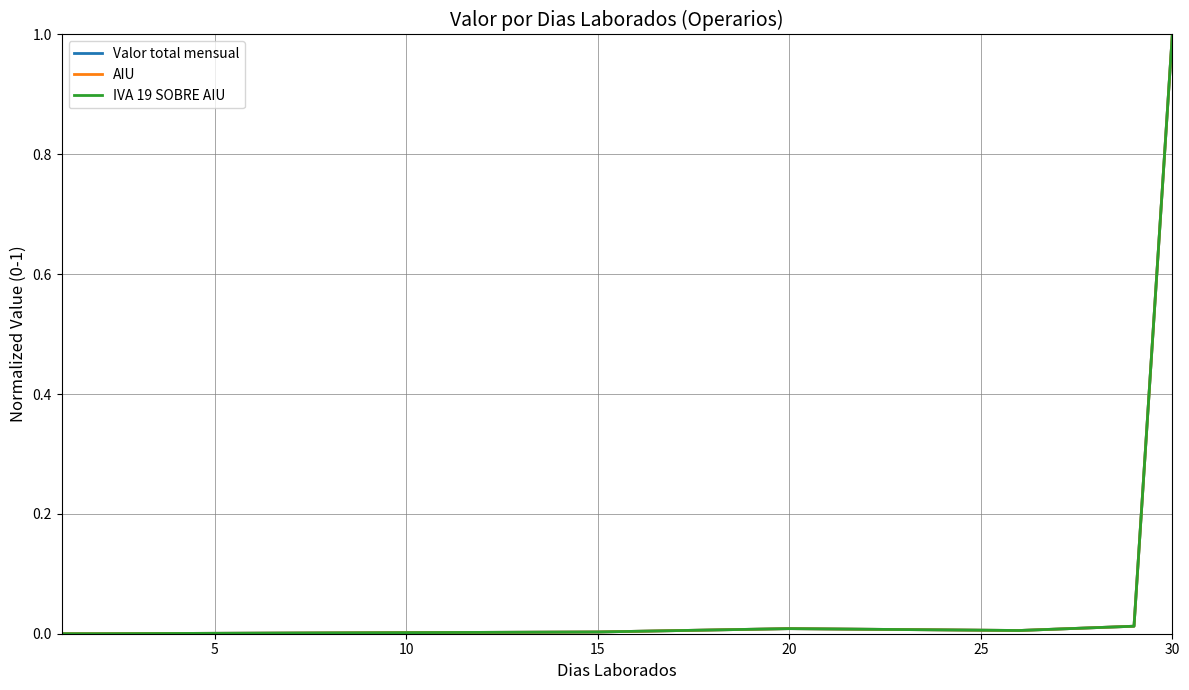

What is the label of the 10th point from the right?

5